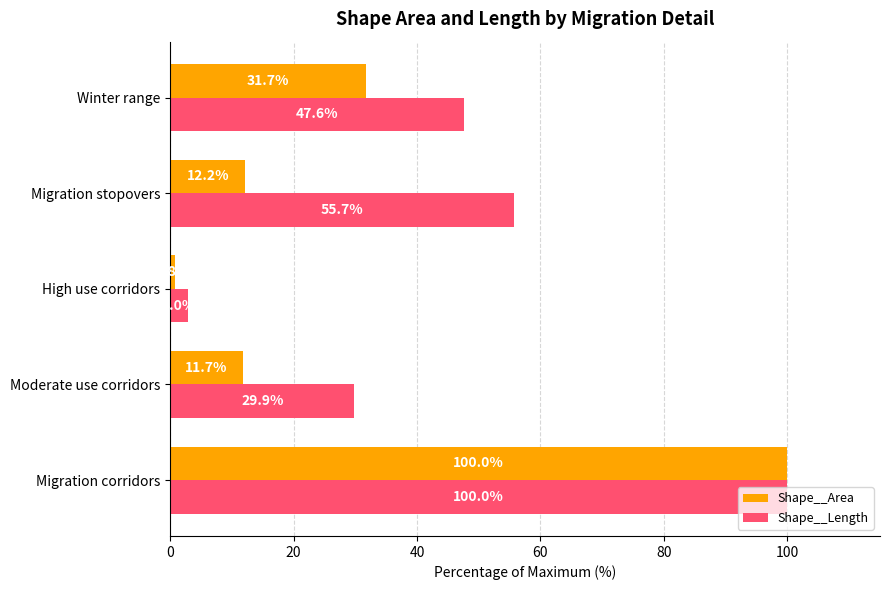

True or false: Shape__Area has a value of 19.6 at Migration stopovers.

False